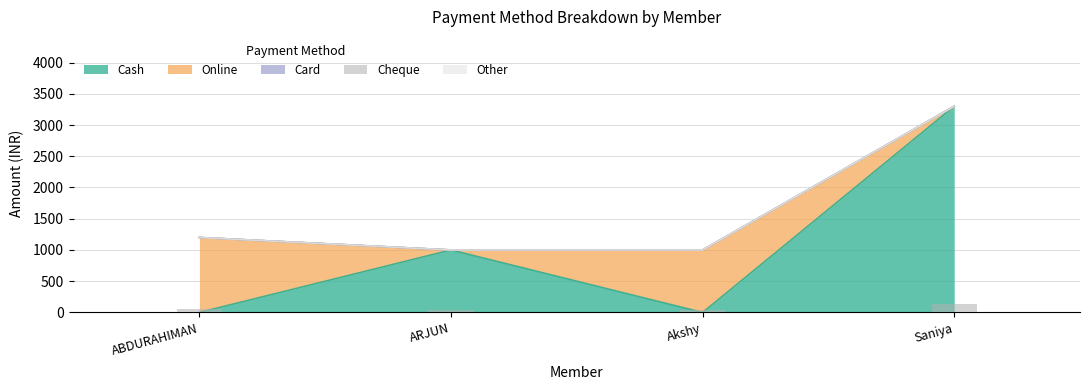

At which category is the sum across all series the highest?

Saniya